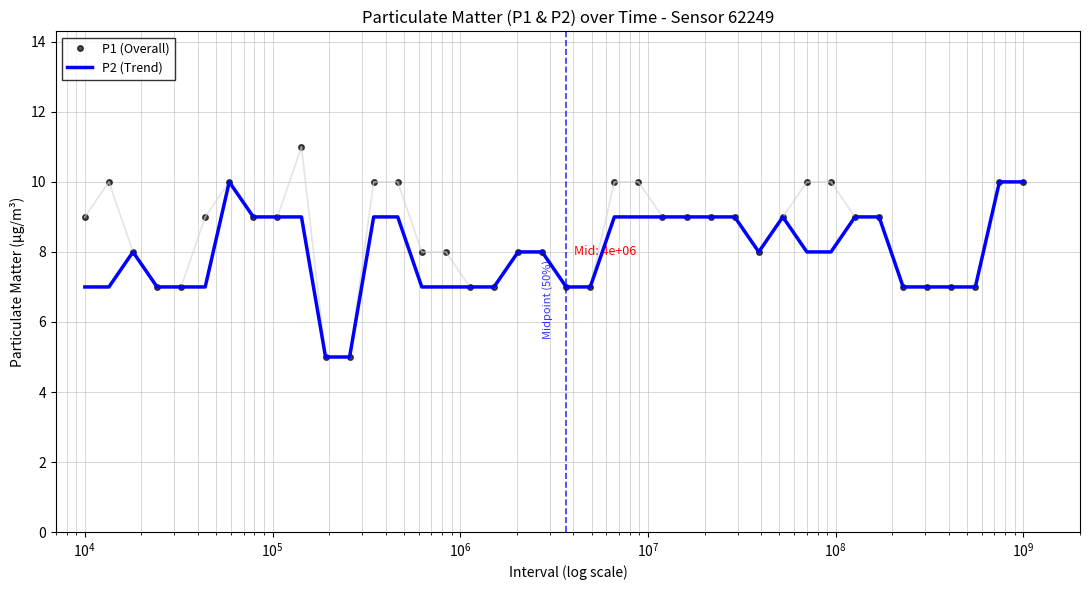

List the series in order of their peak value, lowest first.

P2 (Trend), P1 (Overall)